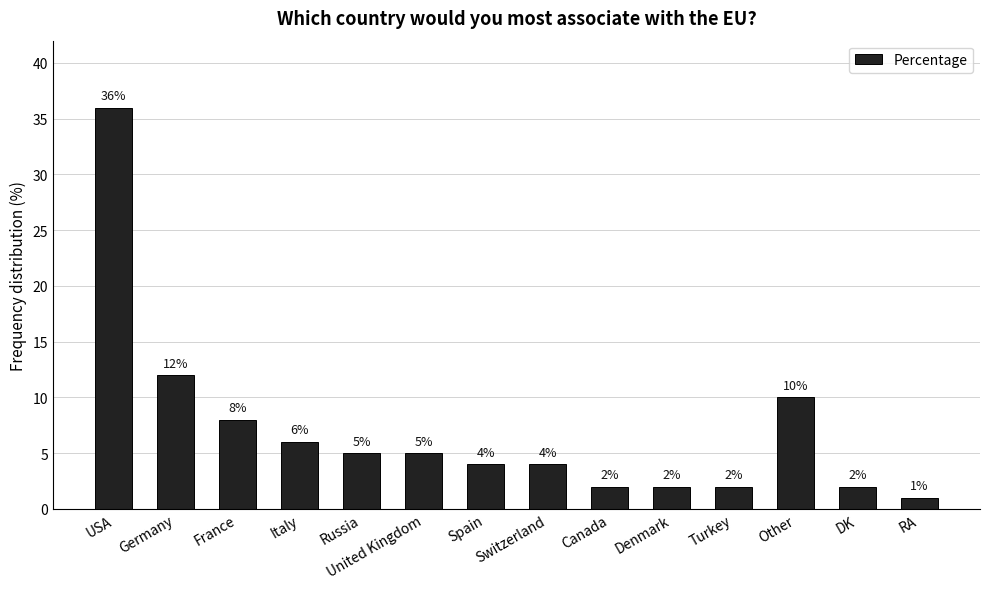

Reading left to right, extract all data points from this chart.

36	12	8	6	5	5	4	4	2	2	2	10	2	1